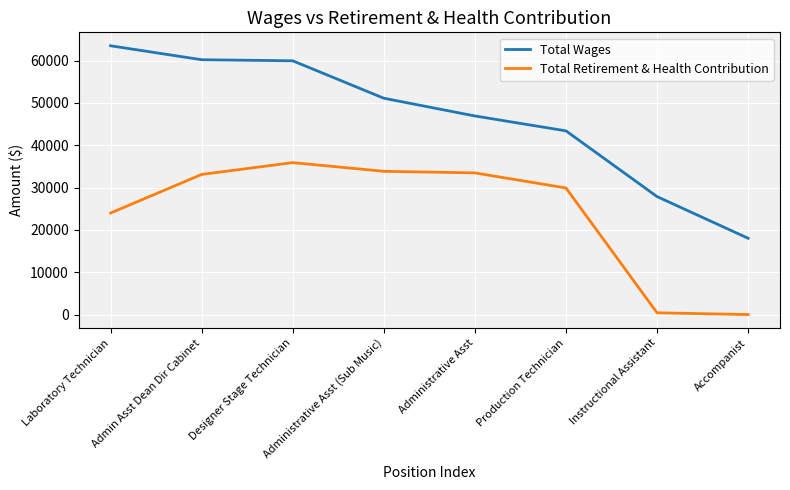

What is the approximate value of Total Retirement & Health Contribution at Admin Asst Dean Dir Cabinet?

33093